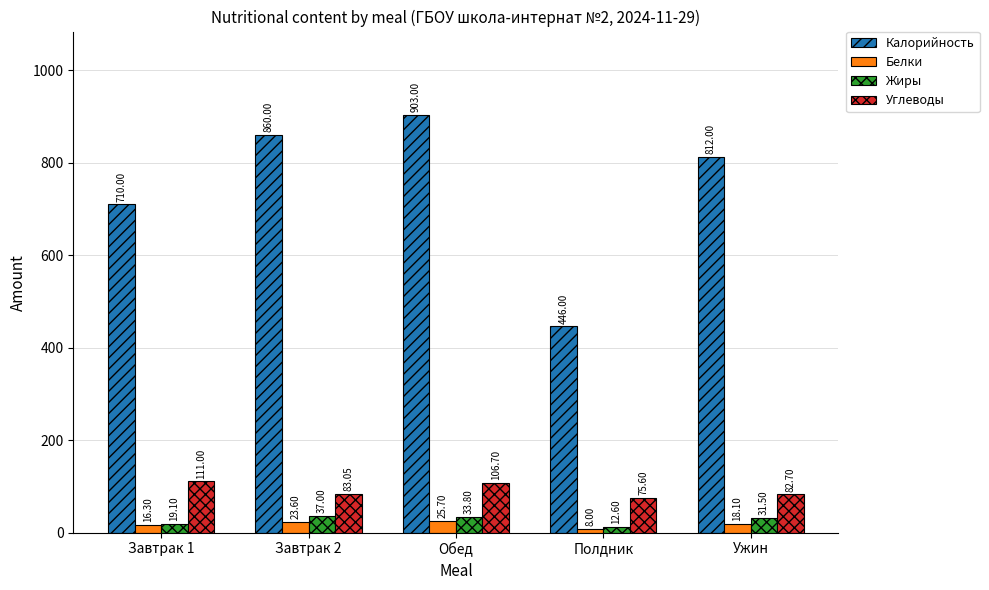

The Углеводы series shows 168.0 at Обед. True or false?

False